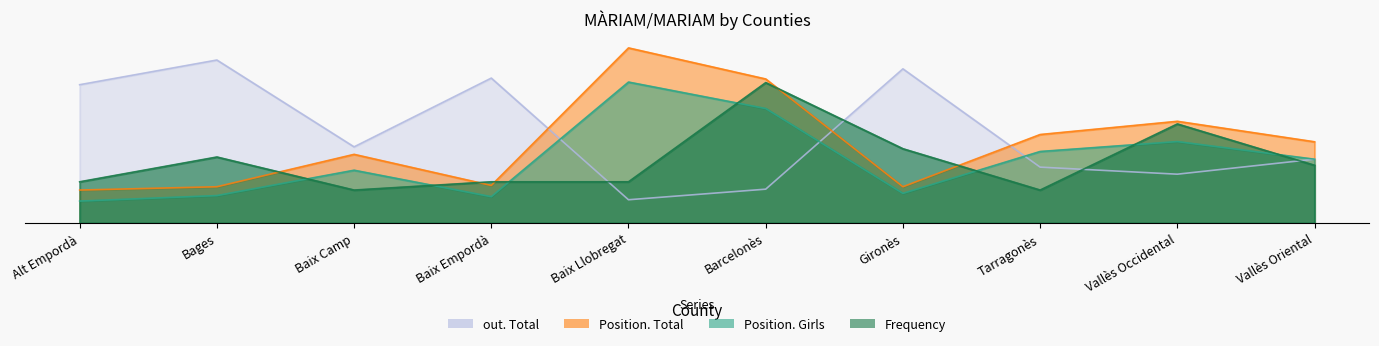

What is the lowest value of the Position. Girls series?

4.0